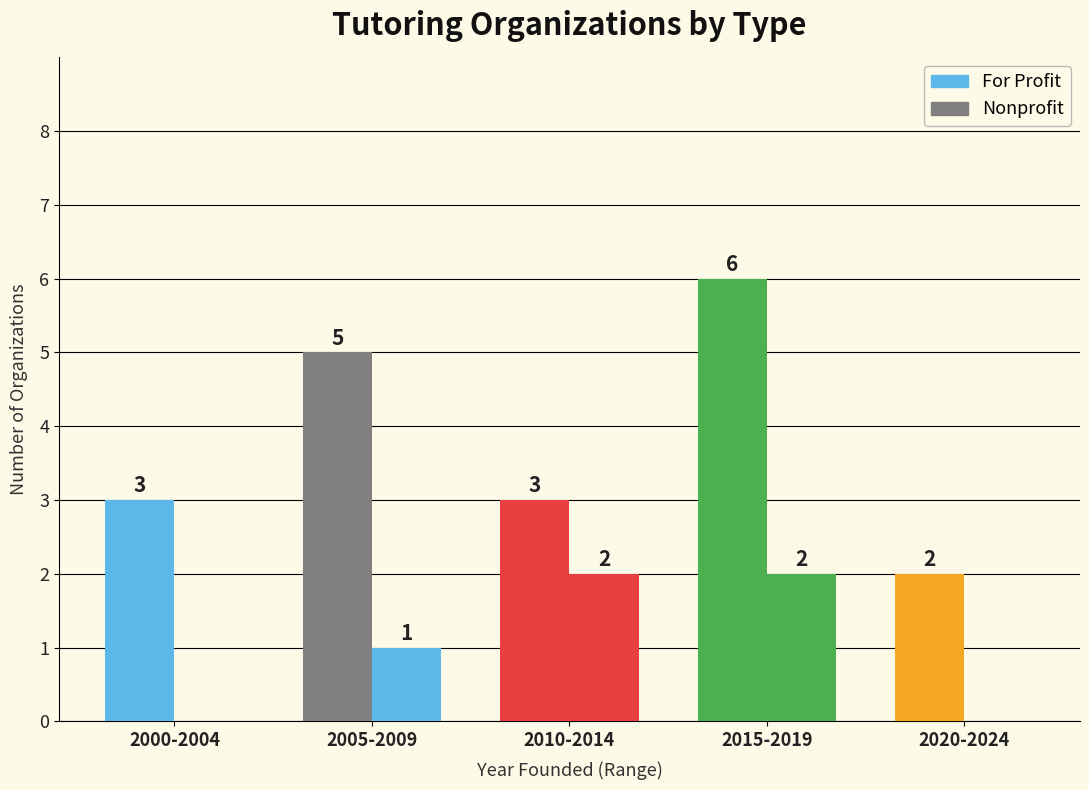

How many categories are shown in the chart?

5